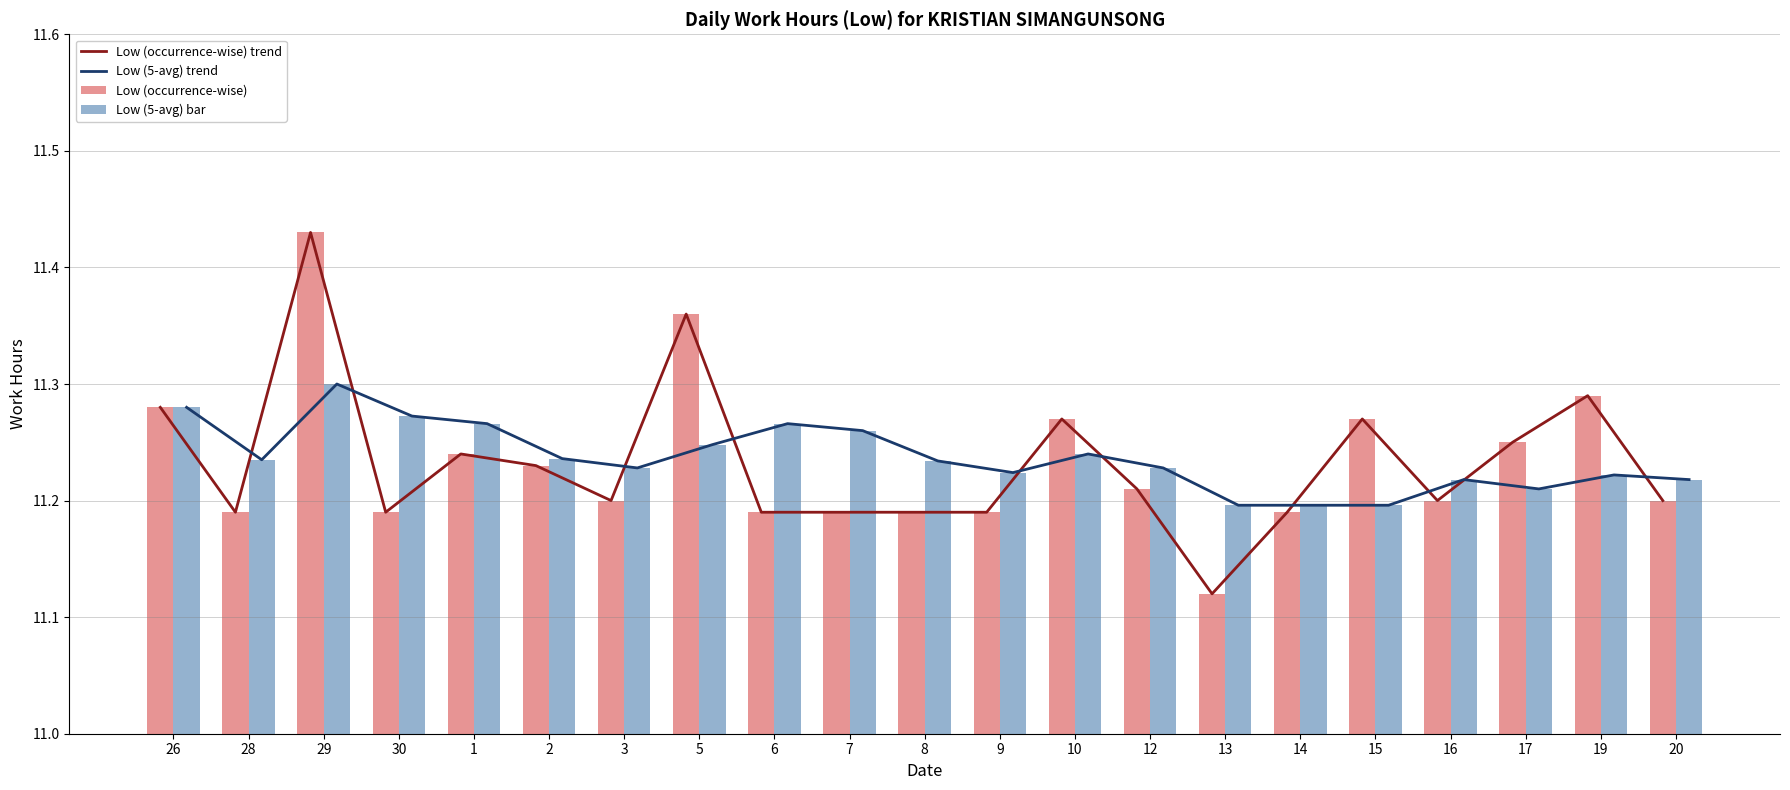

Is it true that Low (5-avg) bar equals 15.7 at 15?

False